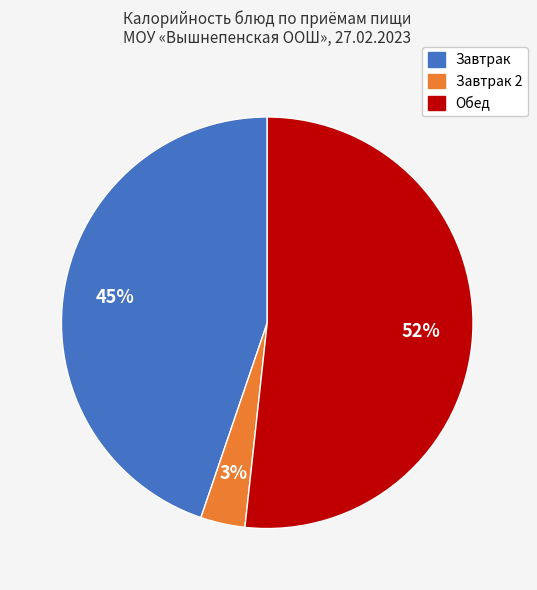

Count the number of slices in the pie.

3